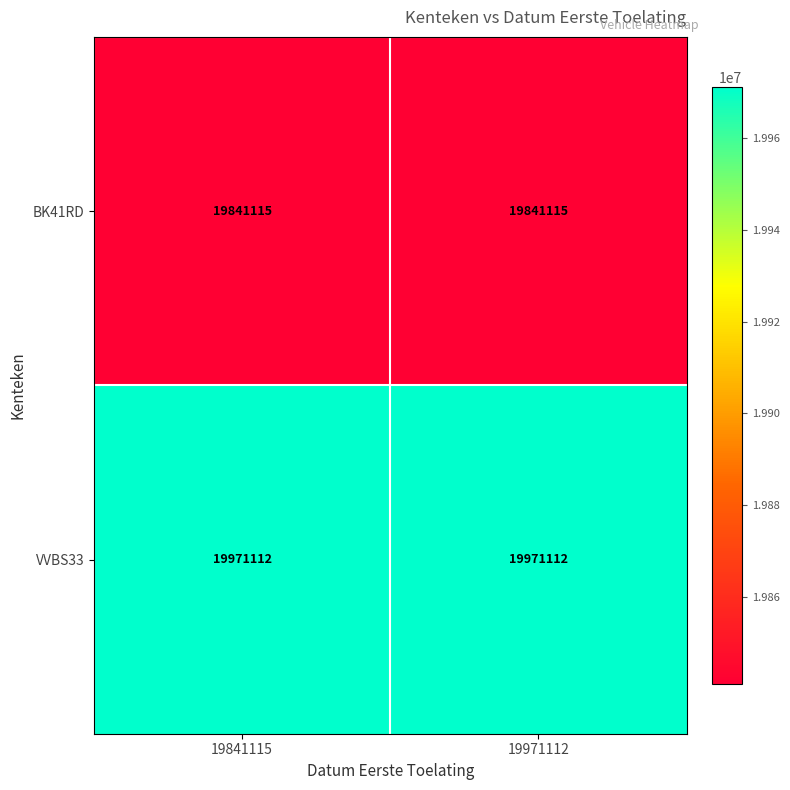

Is it true that VVBS33 equals 19971112 at 19841115?

True